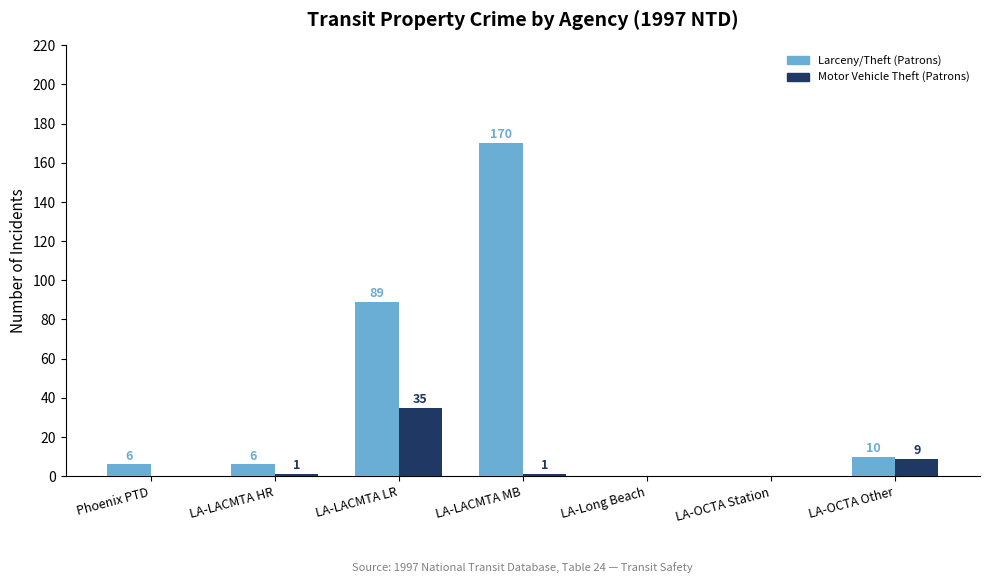

What is the total value across all series at LA-LACMTA MB?

171